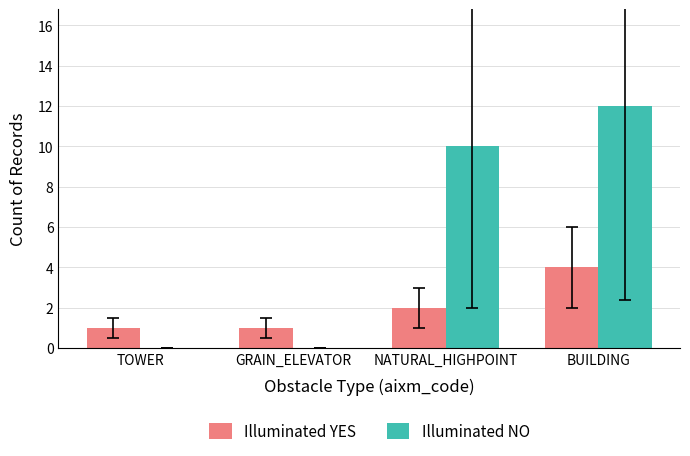

At which label is Illuminated YES closest to 2?

NATURAL_HIGHPOINT